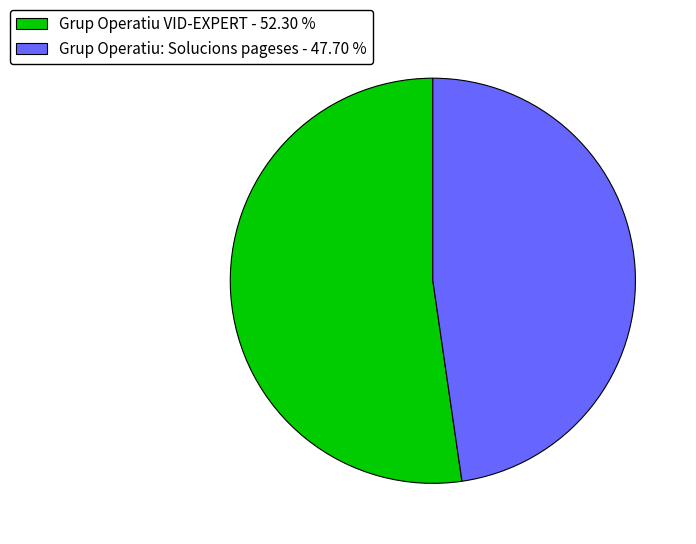

Do Grup Operatiu VID-EXPERT - 52.30 % and Grup Operatiu: Solucions pageses - 47.70 % together represent more than half of the pie?

Yes